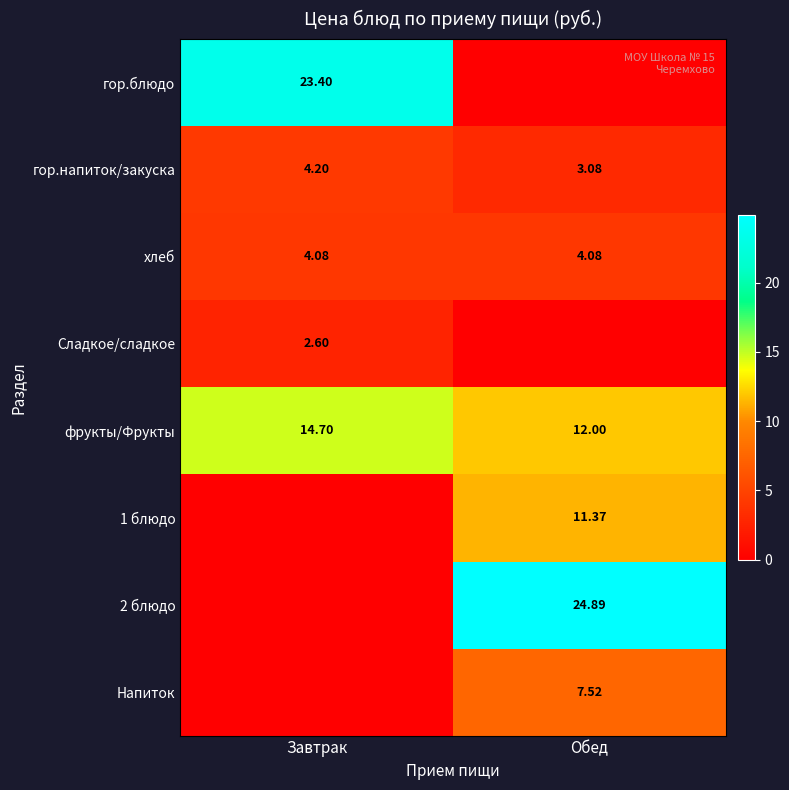

At which label is гор.напиток/закуска closest to 3?

Обед